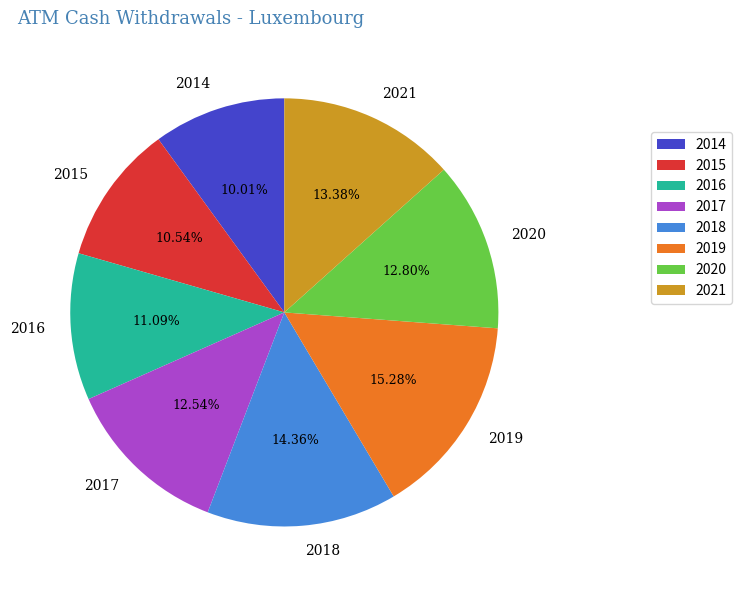

To the nearest percent, what is the average slice percentage?

12%